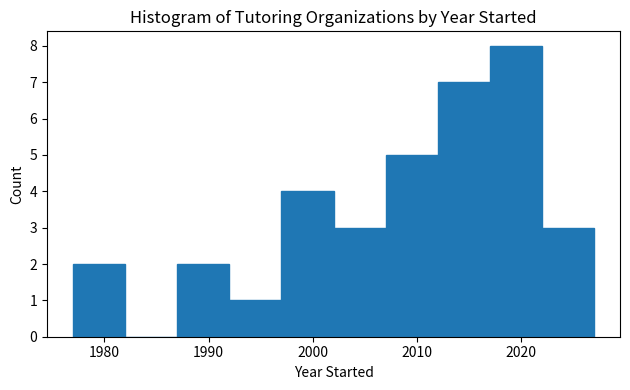

Reading left to right, list every bar in this chart as the range it spans on the x-axis followed by its height. The values are not printed on the chart, so give them approximately, as read against the axis.

1977 to 1982: 2
1982 to 1987: 0
1987 to 1992: 2
1992 to 1997: 1
1997 to 2002: 4
2002 to 2007: 3
2007 to 2012: 5
2012 to 2017: 7
2017 to 2022: 8
2022 to 2027: 3